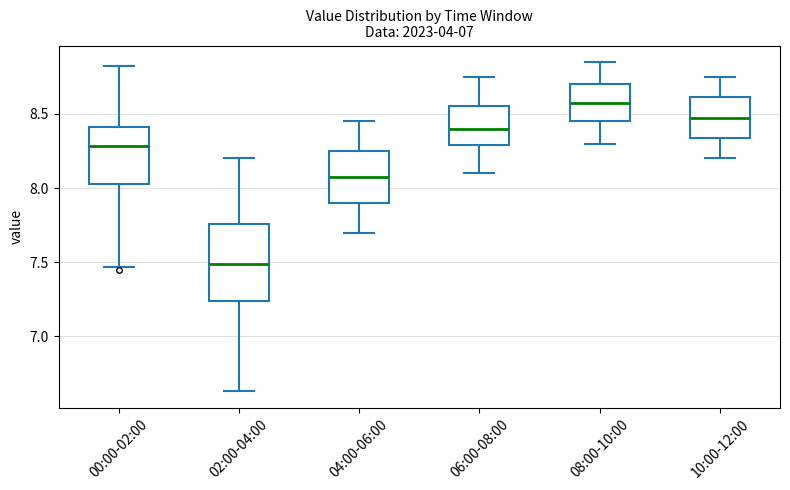

Reading left to right, read every box against the y-axis: the position of its median line, the range the box covers, and the ends of its whiskers. The values are not printed on the chart, so give them approximately, as read against the axis.

00:00-02:00: median 8.30, box 8.05 to 8.40, whiskers 7.45 to 8.80
02:00-04:00: median 7.50, box 7.25 to 7.75, whiskers 6.65 to 8.20
04:00-06:00: median 8.10, box 7.90 to 8.25, whiskers 7.70 to 8.45
06:00-08:00: median 8.40, box 8.30 to 8.55, whiskers 8.10 to 8.75
08:00-10:00: median 8.60, box 8.45 to 8.70, whiskers 8.30 to 8.85
10:00-12:00: median 8.50, box 8.35 to 8.60, whiskers 8.20 to 8.75